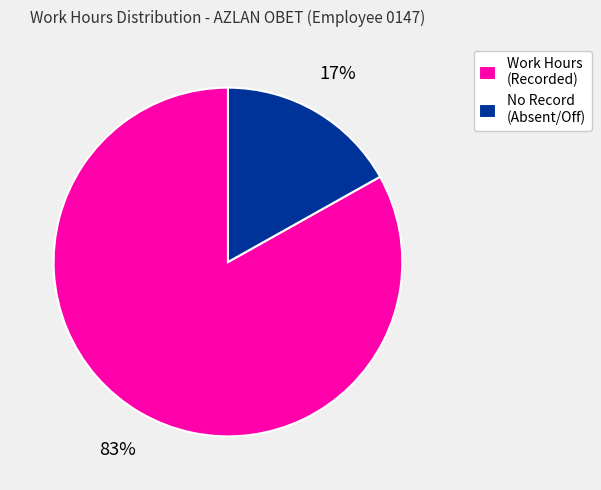

To the nearest percent, what is the average slice percentage?

50%